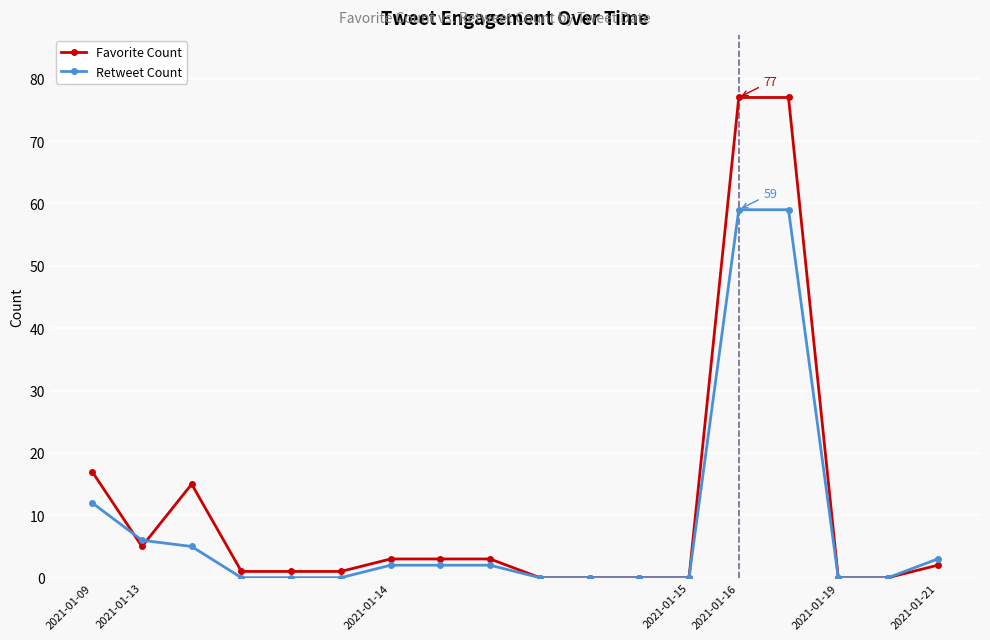

What is the value of the Favorite Count point at the 14th from the left?

77